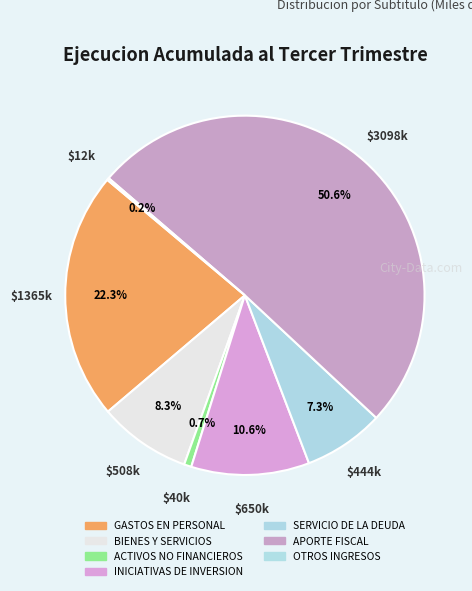

Is it true that SERVICIO DE LA DEUDA is 15% of the pie?

False